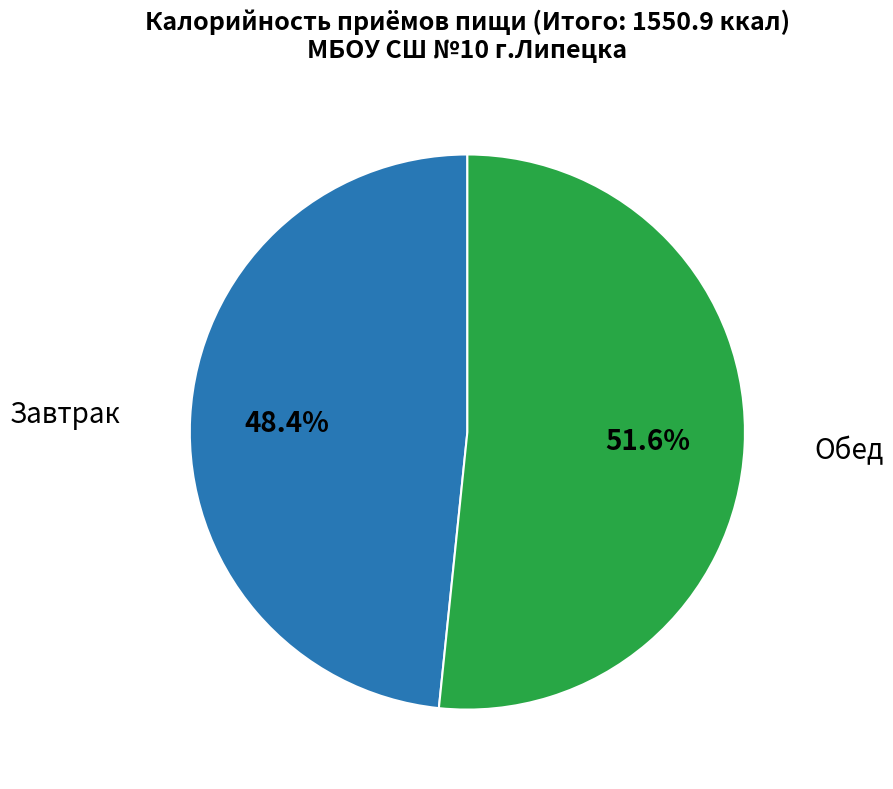

Does any single category account for the majority?

Yes